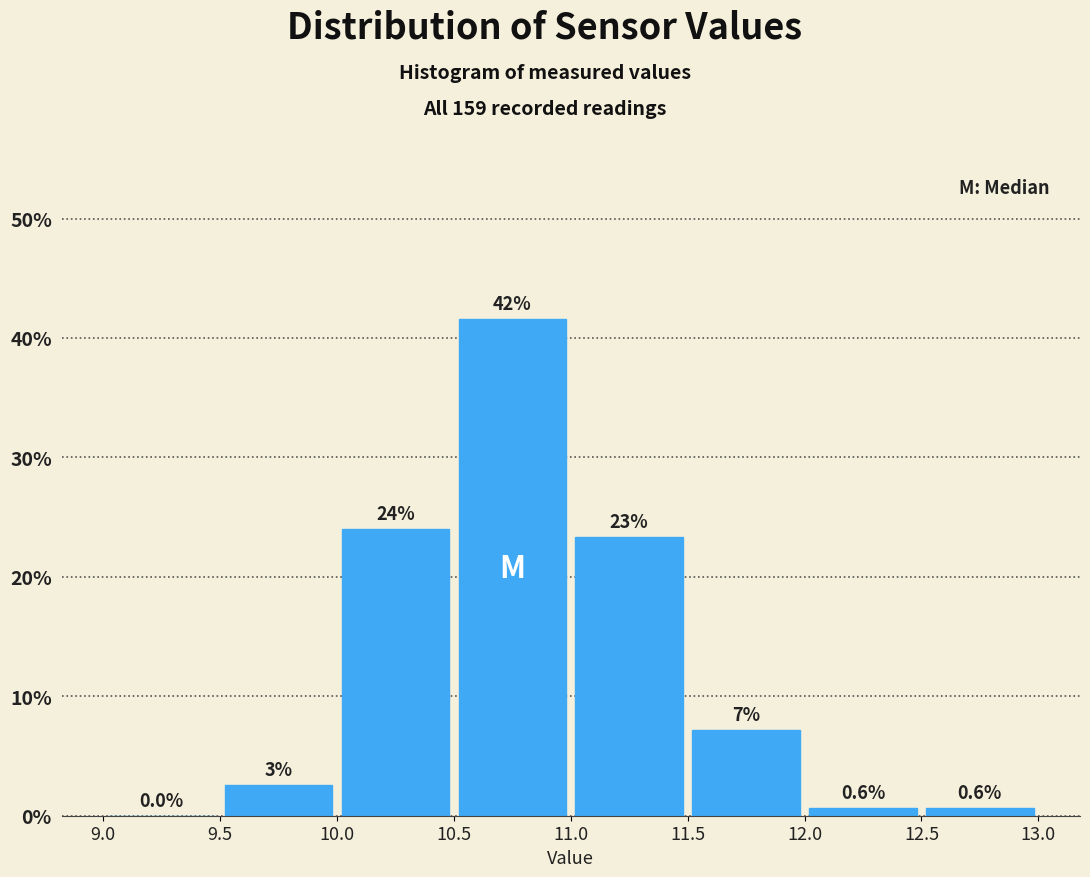

Which range on the x-axis has the tallest bar?

10.5 to 11.0